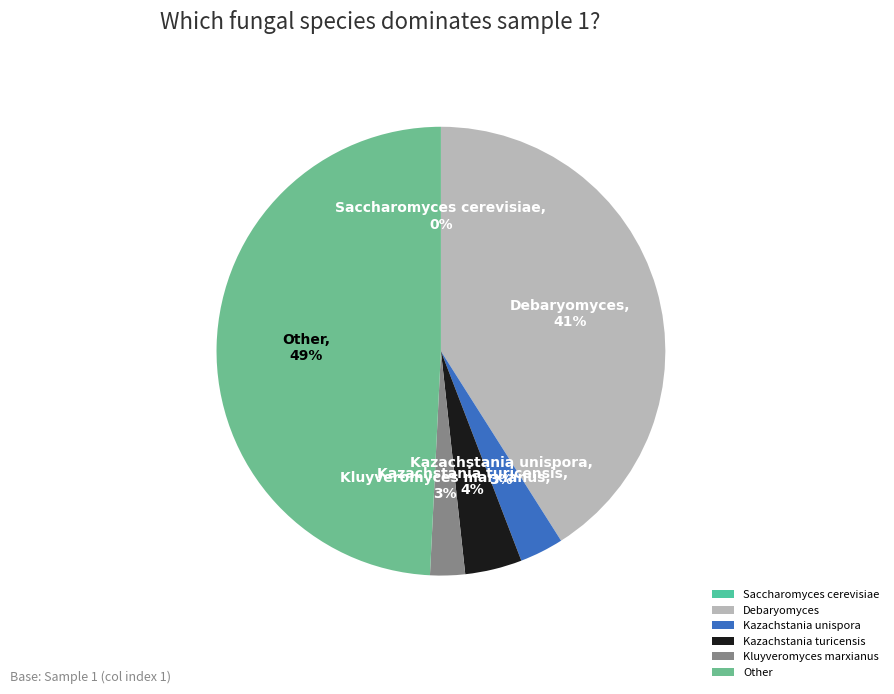

Which has a higher value, Debaryomyces or Kluyveromyces marxianus?

Debaryomyces